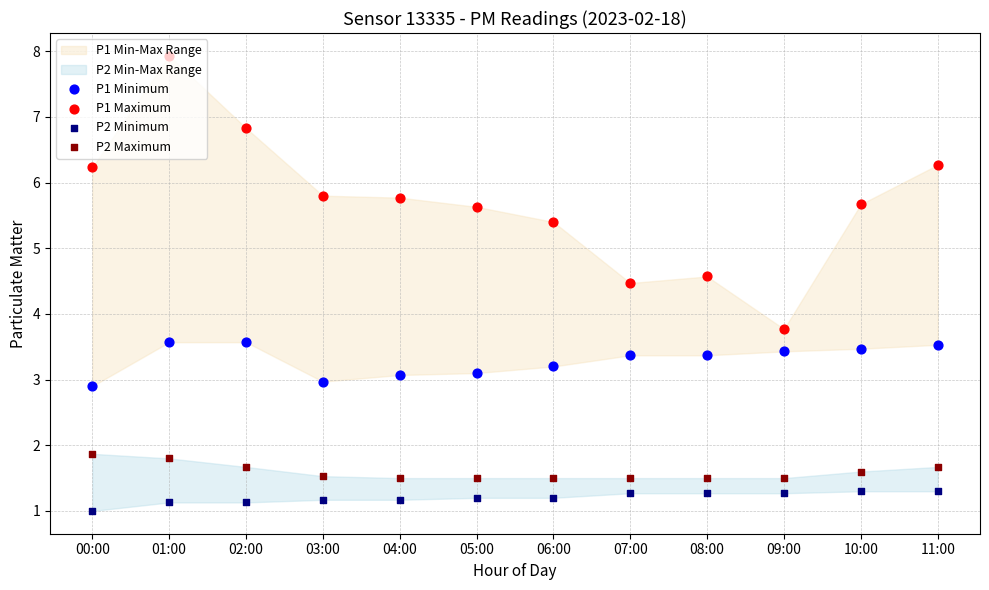

Is the value of P2 Maximum at 03:00 greater than the value of P2 Minimum at 06:00?

Yes